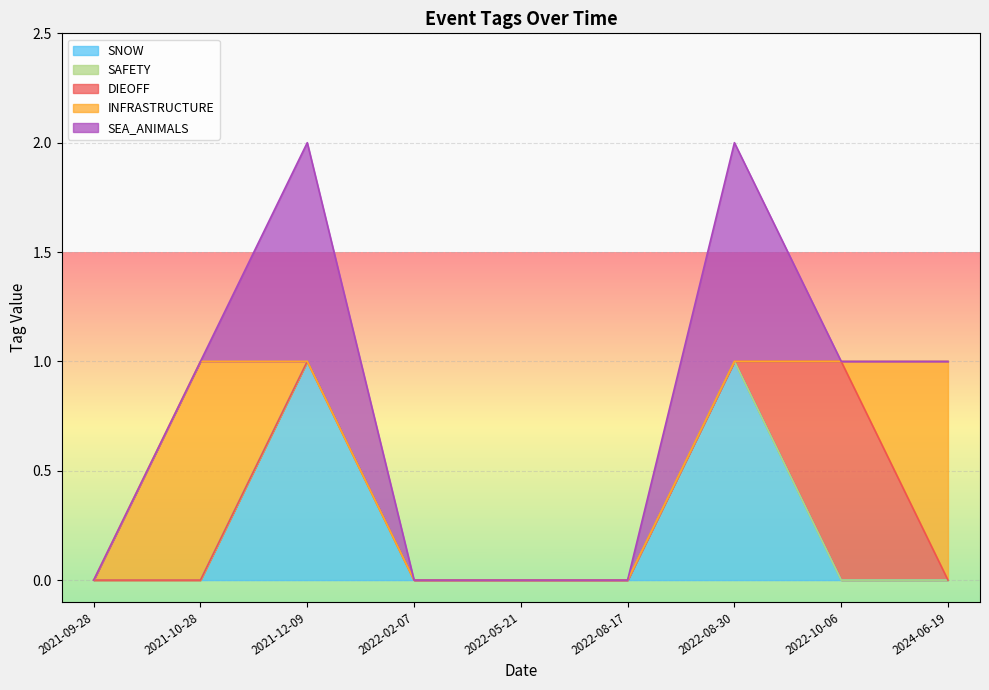

True or false: INFRASTRUCTURE and SAFETY intersect in this chart.

False